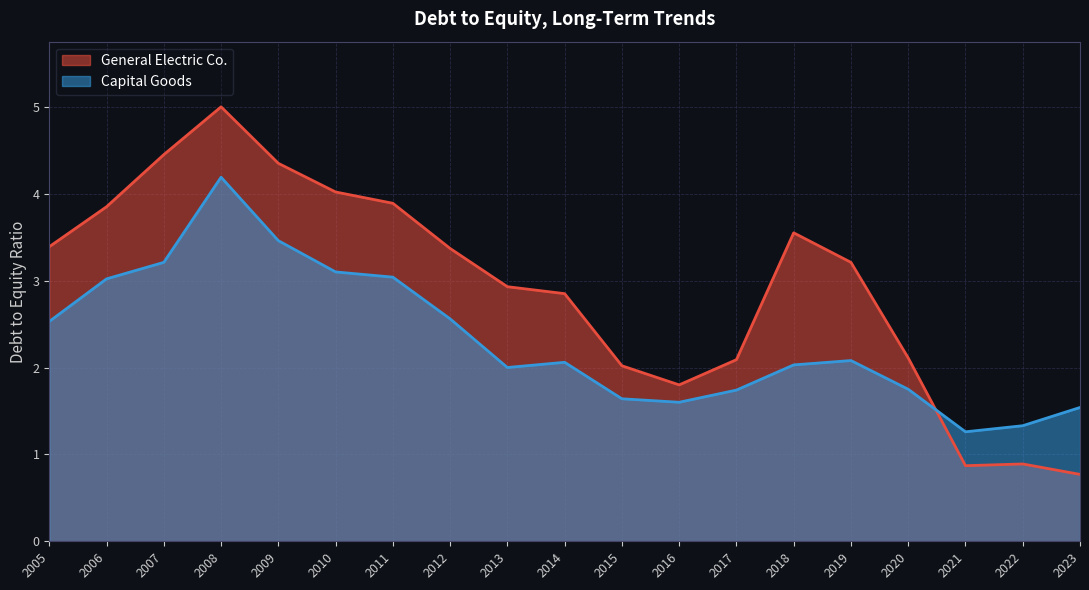

After their last crossing, which series has the higher values: General Electric Co. or Capital Goods?

Capital Goods